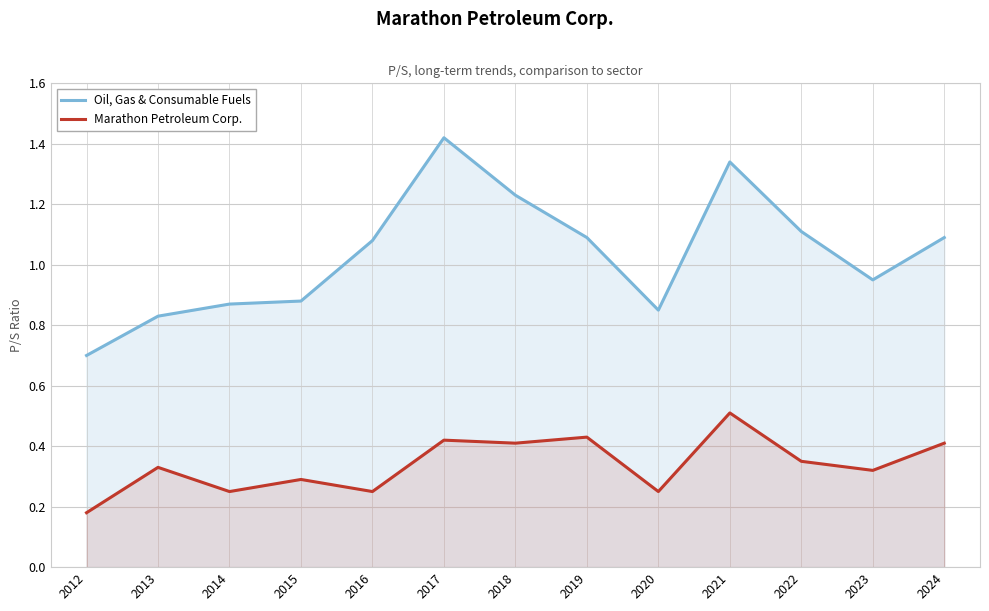

Which label corresponds to the largest value in the chart?

2017